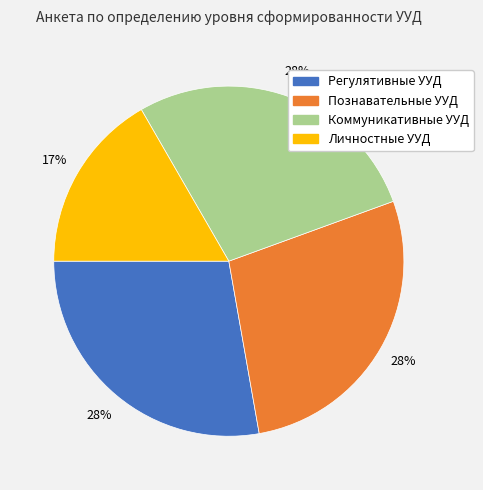

Which category has the smallest portion of the pie?

Личностные УУД